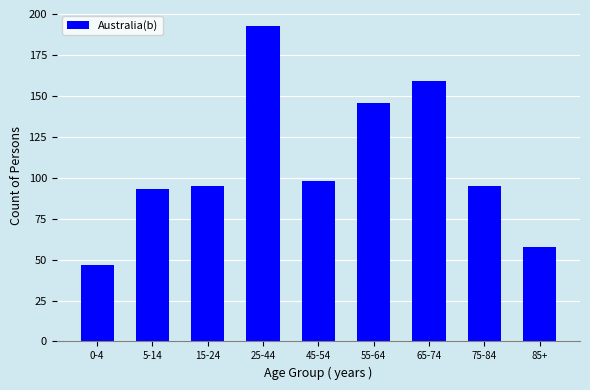

Reading left to right, transcribe all the data shown in this chart.

47	93	95	193	98	146	159	95	58